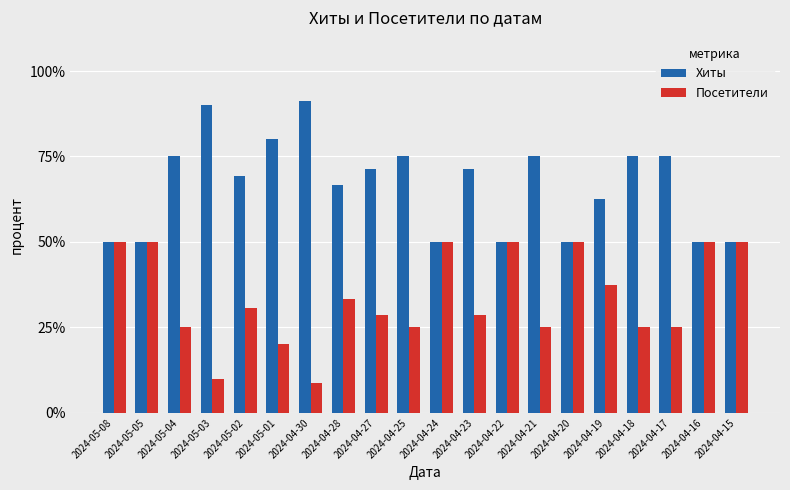

Which series has the largest total across all categories?

Хиты